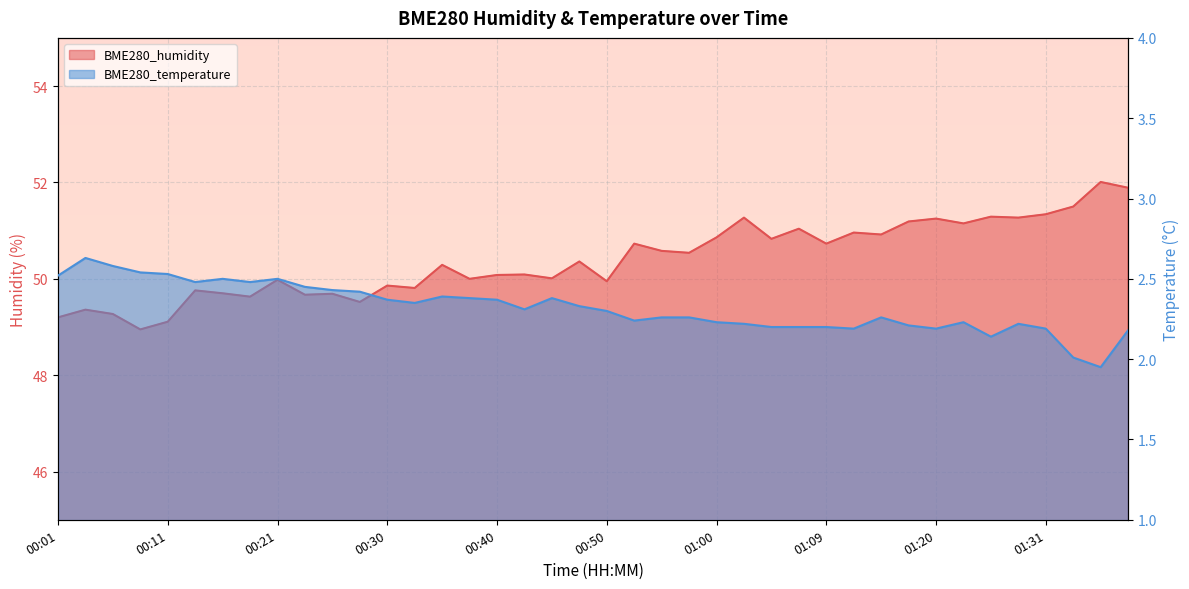

Which series has the largest total across all categories?

BME280_humidity